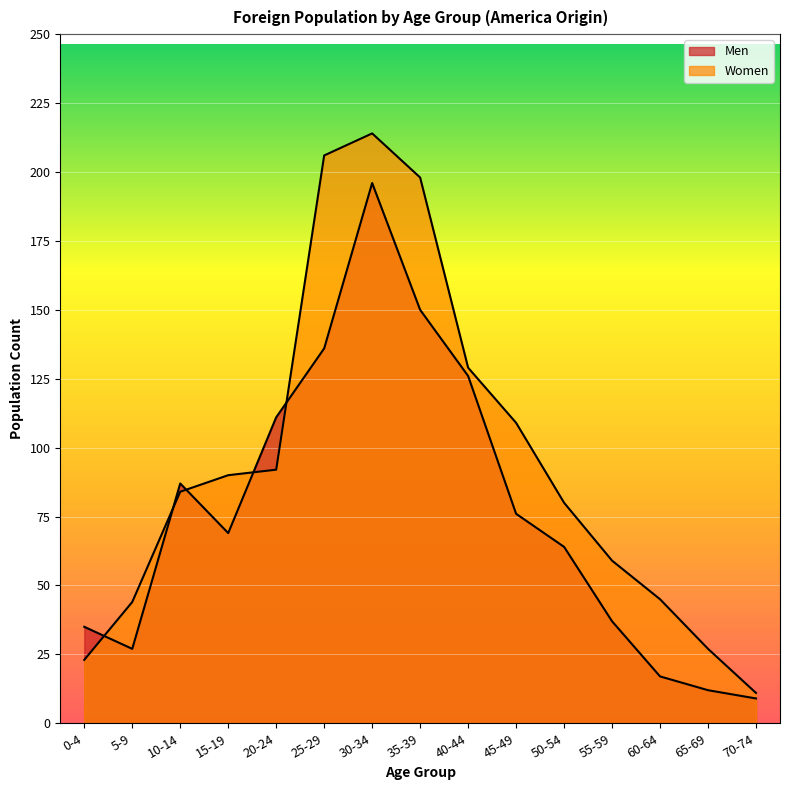

Reading right to left, transcribe all the data shown in this chart.

Men: 70-74=9	65-69=12	60-64=17	55-59=37	50-54=64	45-49=76	40-44=126	35-39=150	30-34=196	25-29=136	20-24=111	15-19=69	10-14=87	5-9=27	0-4=35
Women: 70-74=11	65-69=27	60-64=45	55-59=59	50-54=80	45-49=109	40-44=129	35-39=198	30-34=214	25-29=206	20-24=92	15-19=90	10-14=84	5-9=44	0-4=23